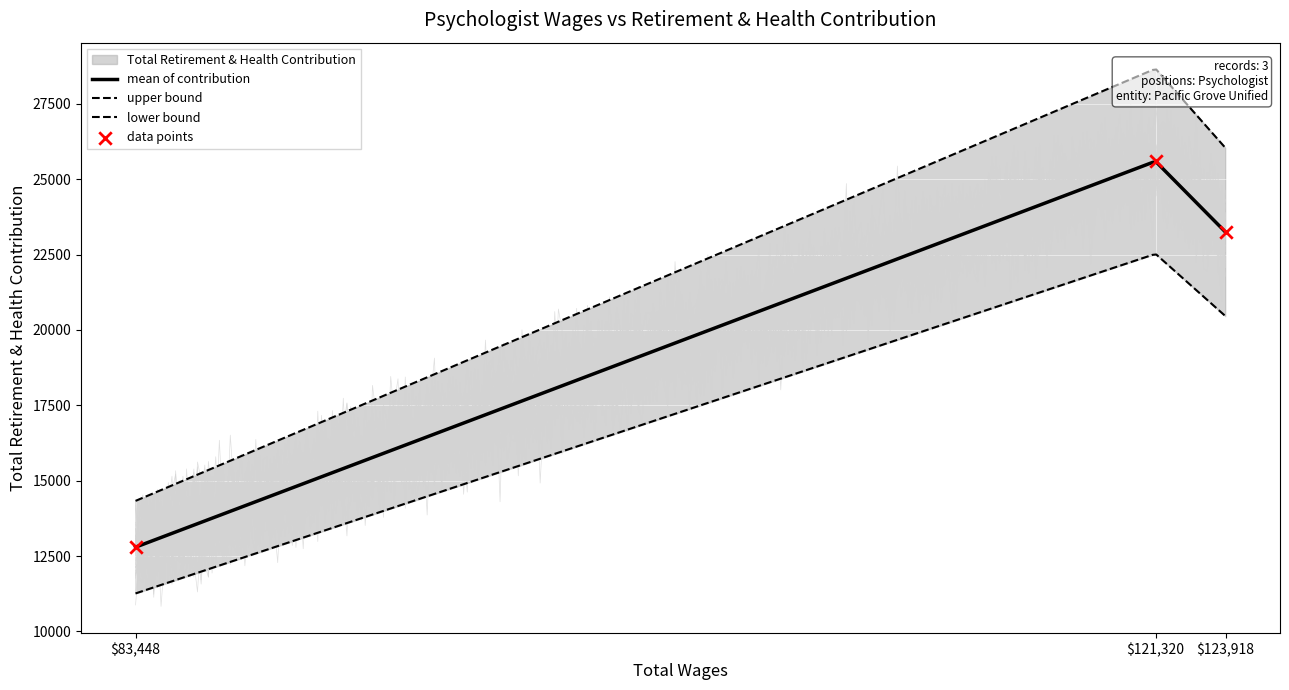

Between 123918.0 and 121320.0, which is larger?

121320.0